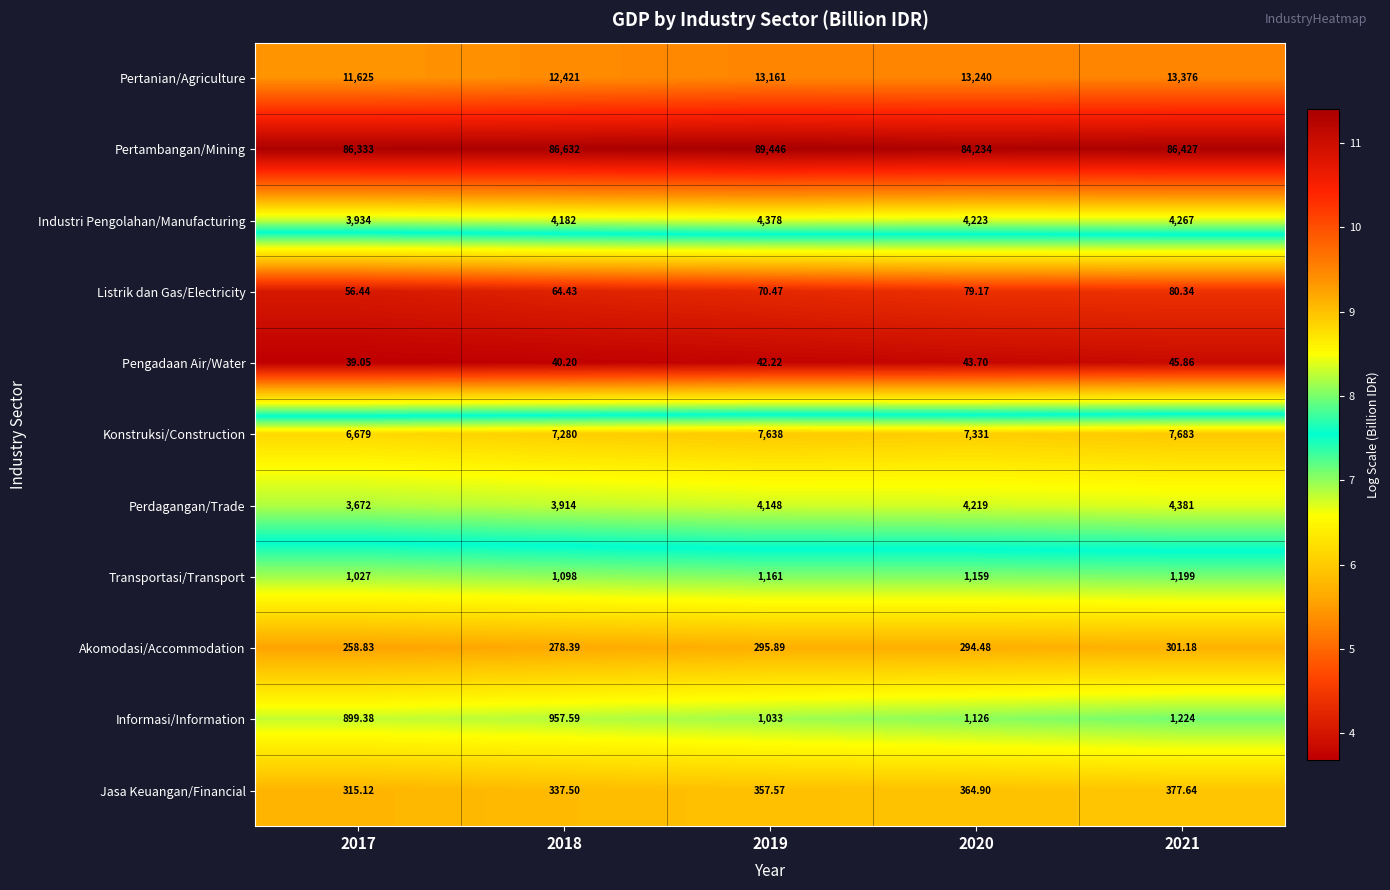

Which series has the largest range (max minus min)?

Pertambangan/Mining